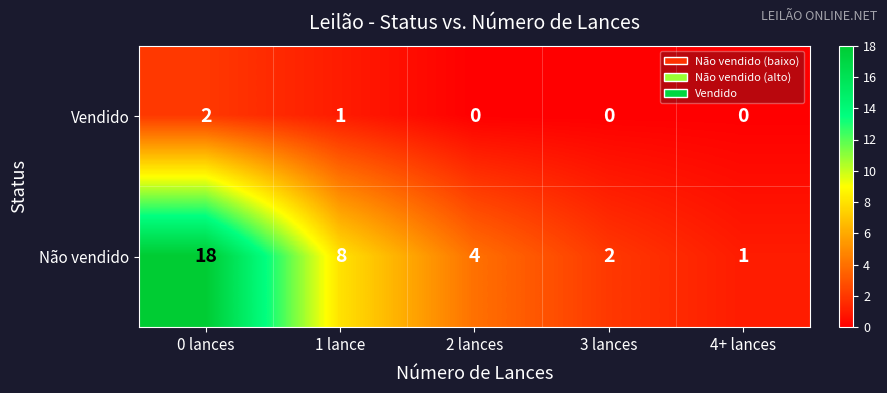

What is the difference between the Não vendido values at 2 lances and 1 lance?

4